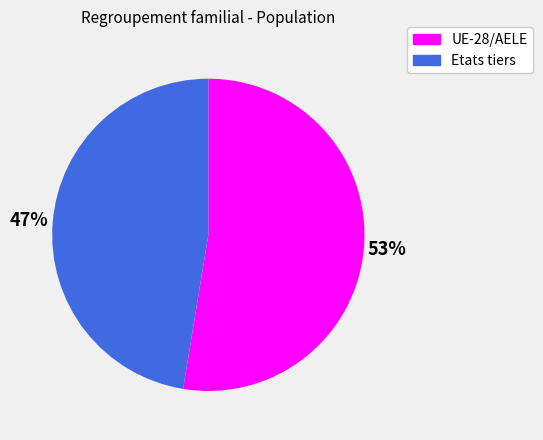

Which has a higher value, UE-28/AELE or Etats tiers?

UE-28/AELE